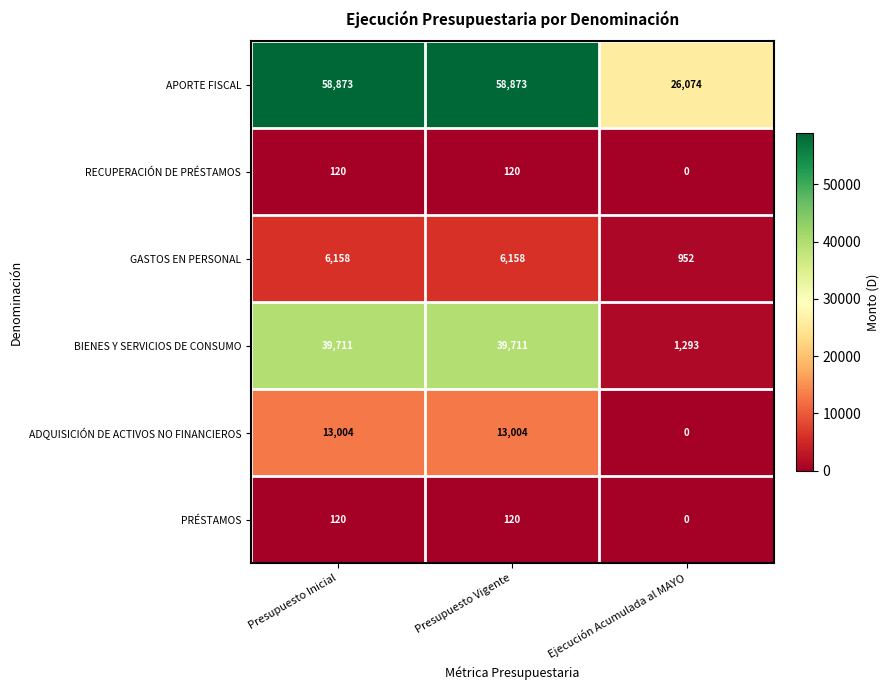

Which series has the largest total across all categories?

APORTE FISCAL